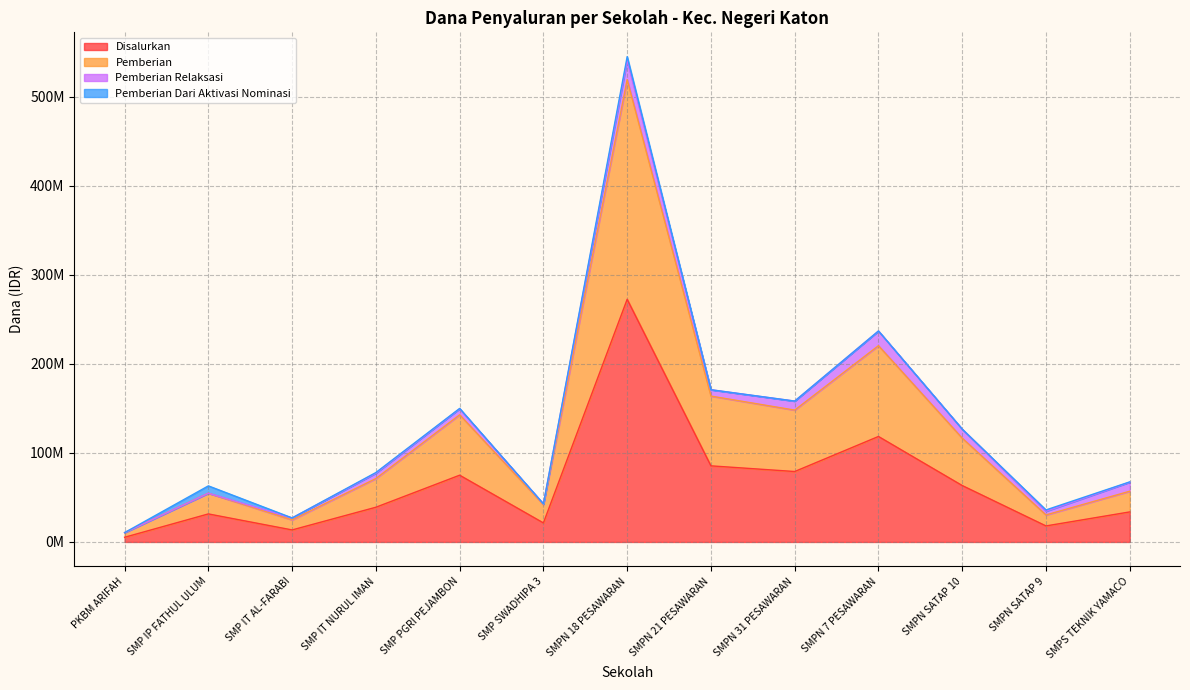

True or false: Siswa Pemberian and Pemberian intersect in this chart.

False